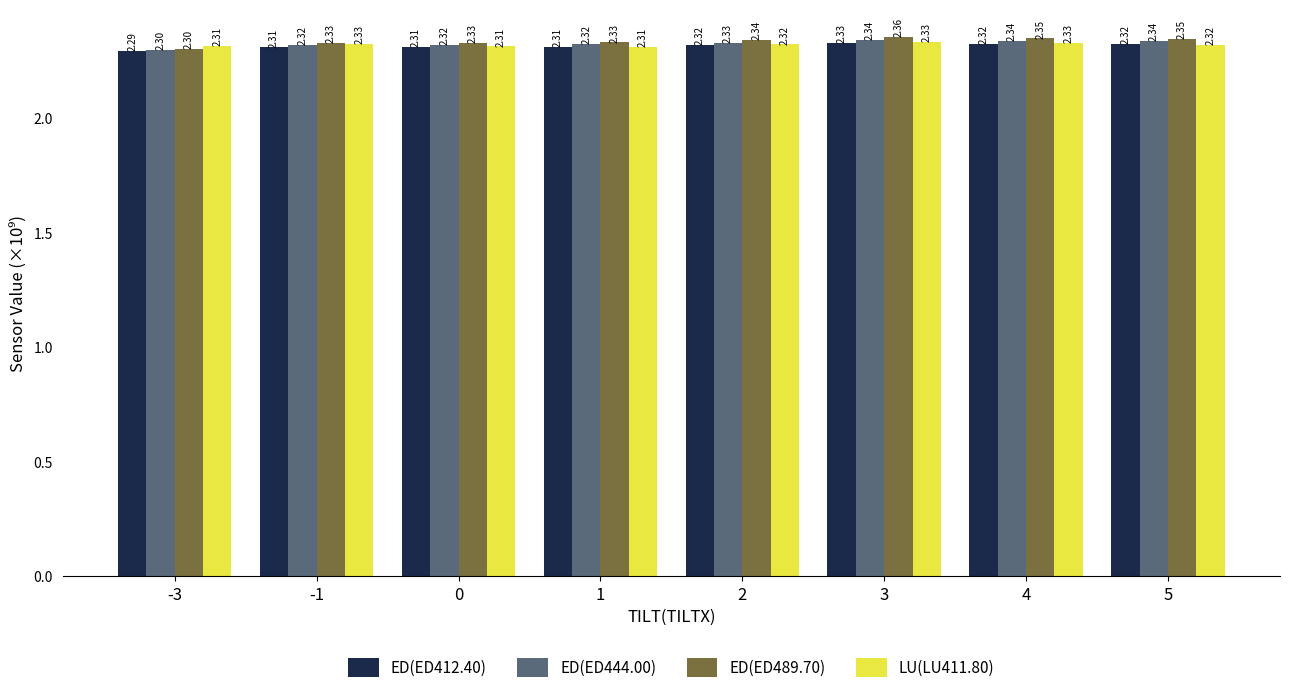

Is the value of ED(ED412.40) at -3 greater than the value of ED(ED489.70) at 0?

No